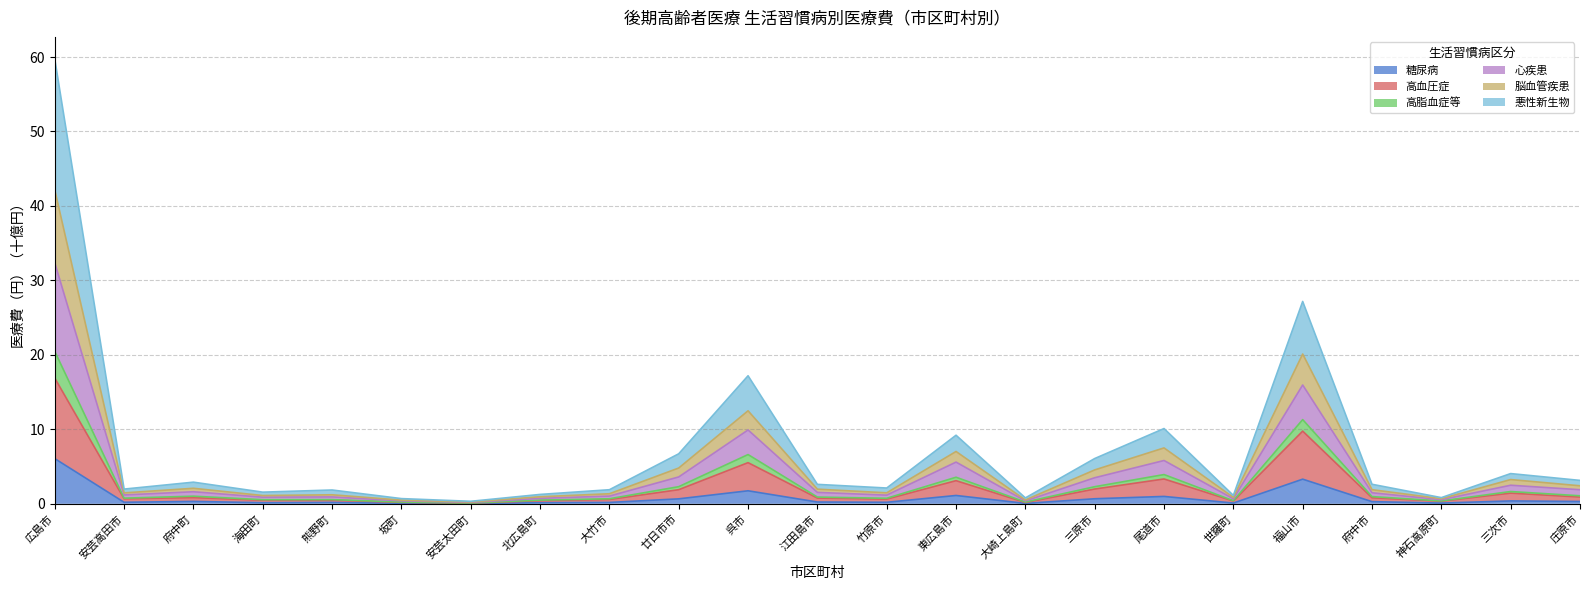

Is it true that 糖尿病 equals 0.1 at 坂町?

True